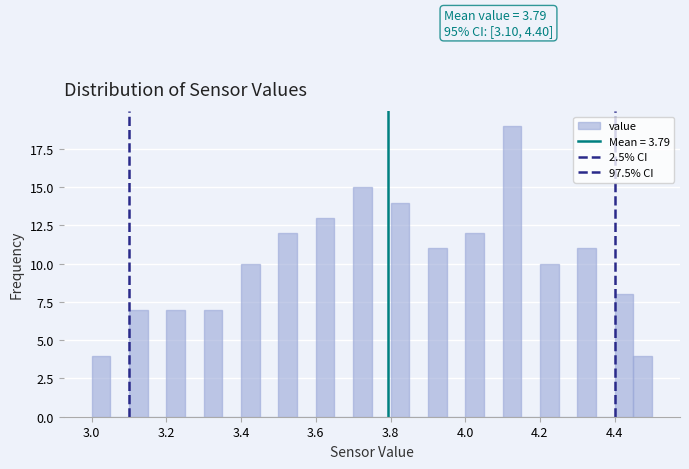

Read against the x-axis, roughly where is the centre of the tallest bar?

4.12